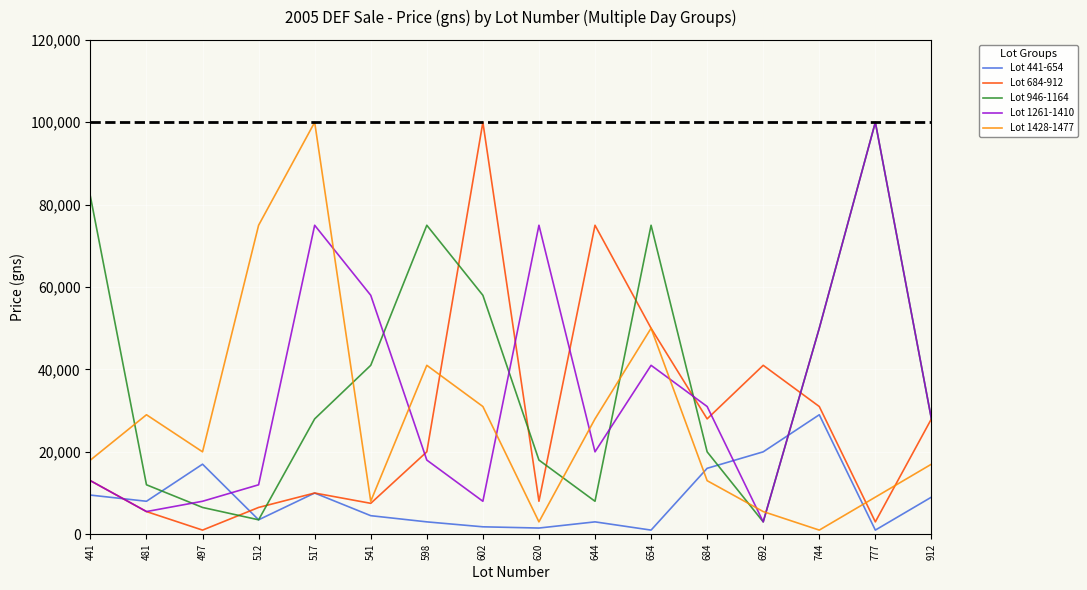

The value of Lot 441-654 at 441 is 9500. True or false?

True